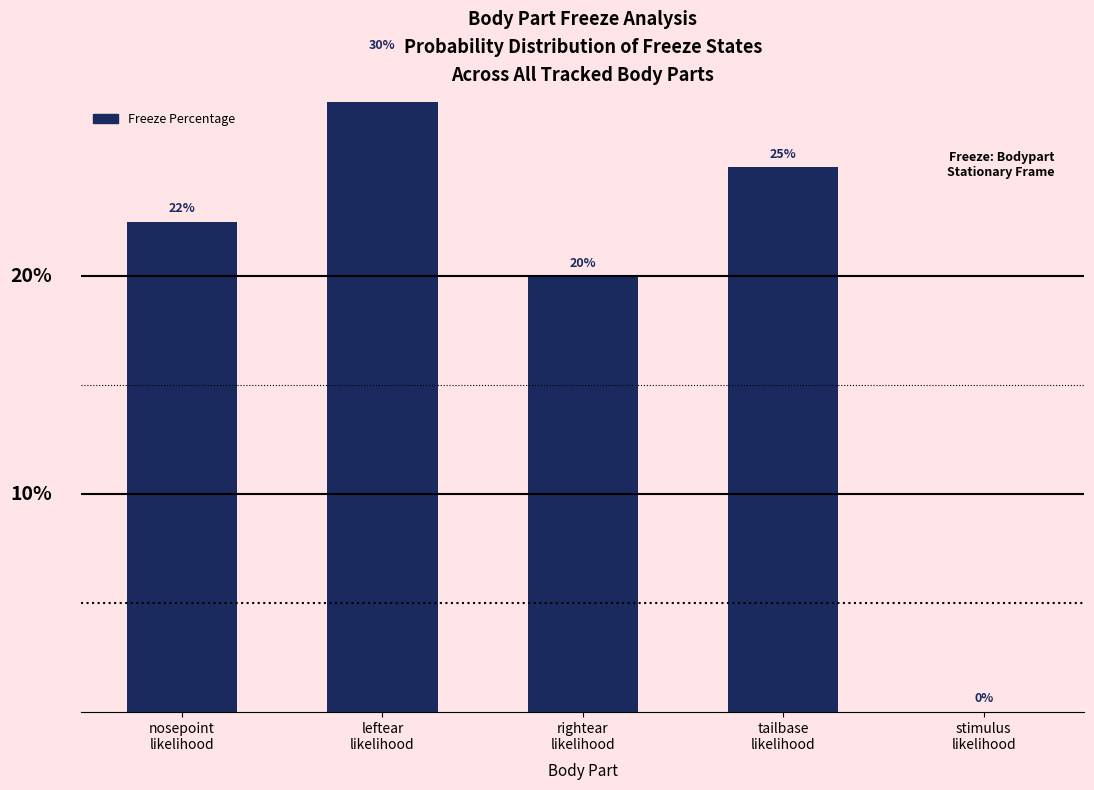

List the labels in order of value, smallest first.

stimulus
likelihood, rightear
likelihood, nosepoint
likelihood, tailbase
likelihood, leftear
likelihood